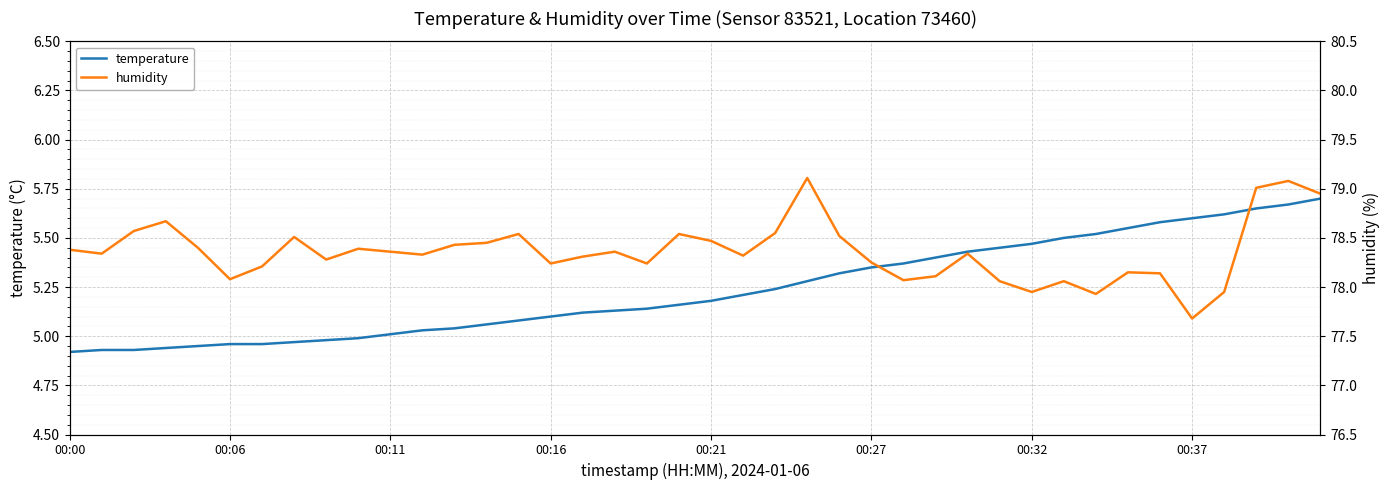

How many lines are shown in the chart?

2